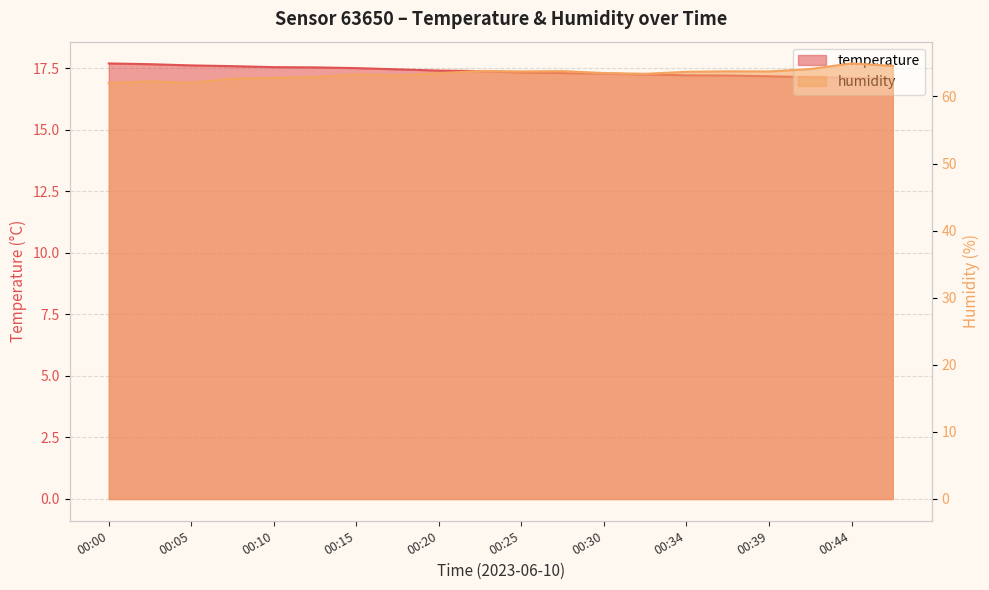

List the series in order of their overall mean, highest first.

humidity, temperature